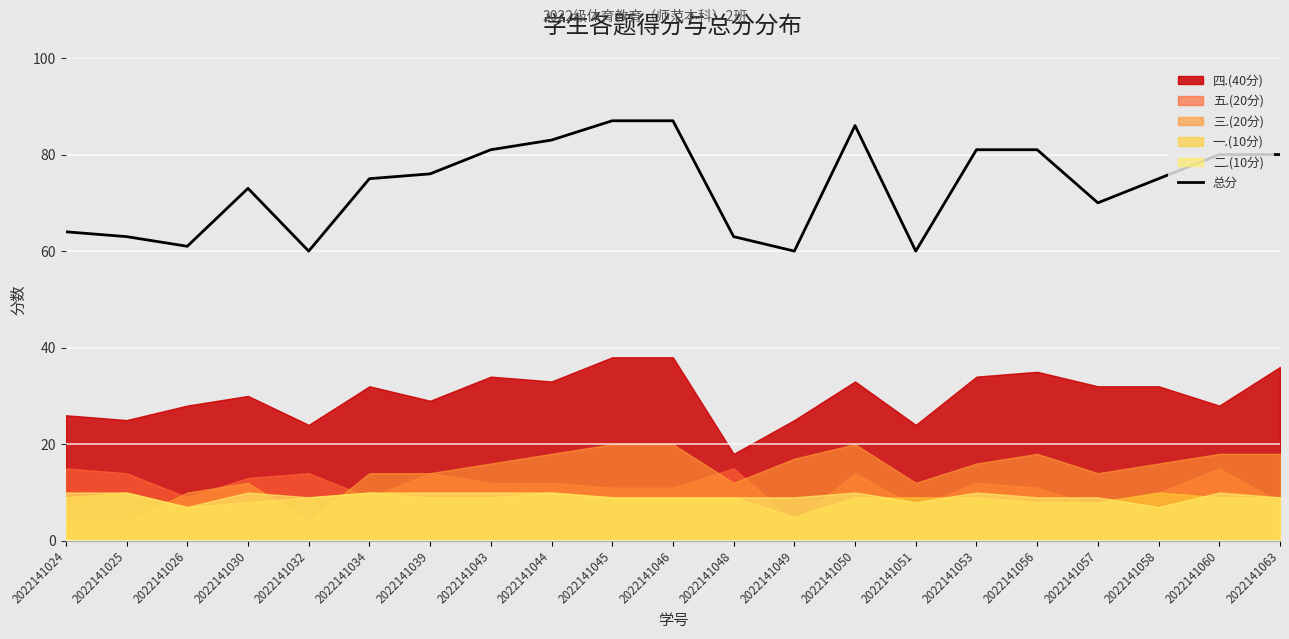

What is the average value?

74